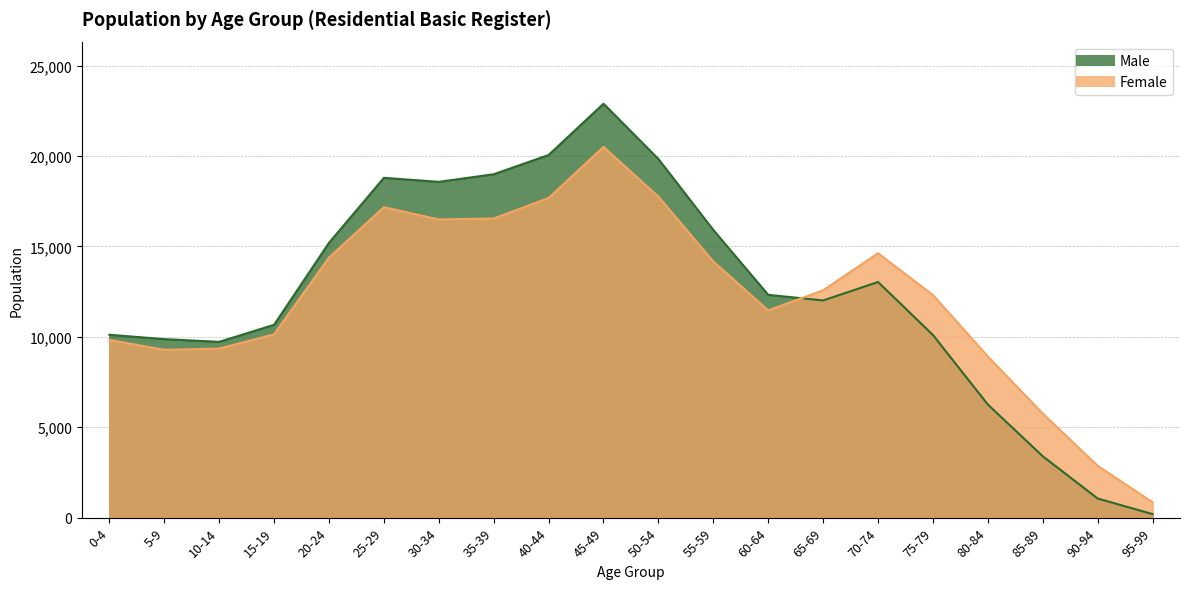

The Male series shows 9617 at 80-84. True or false?

False